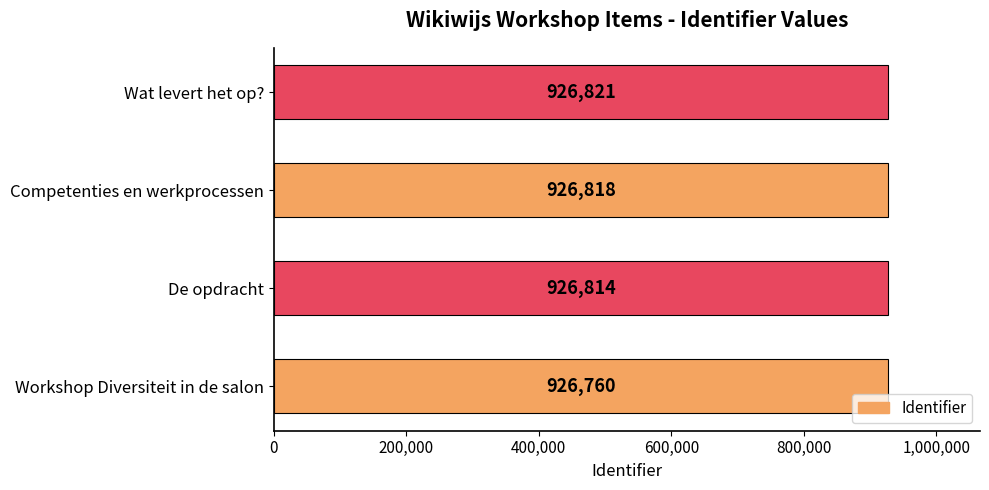

At which label is the value closest to 926790?

De opdracht